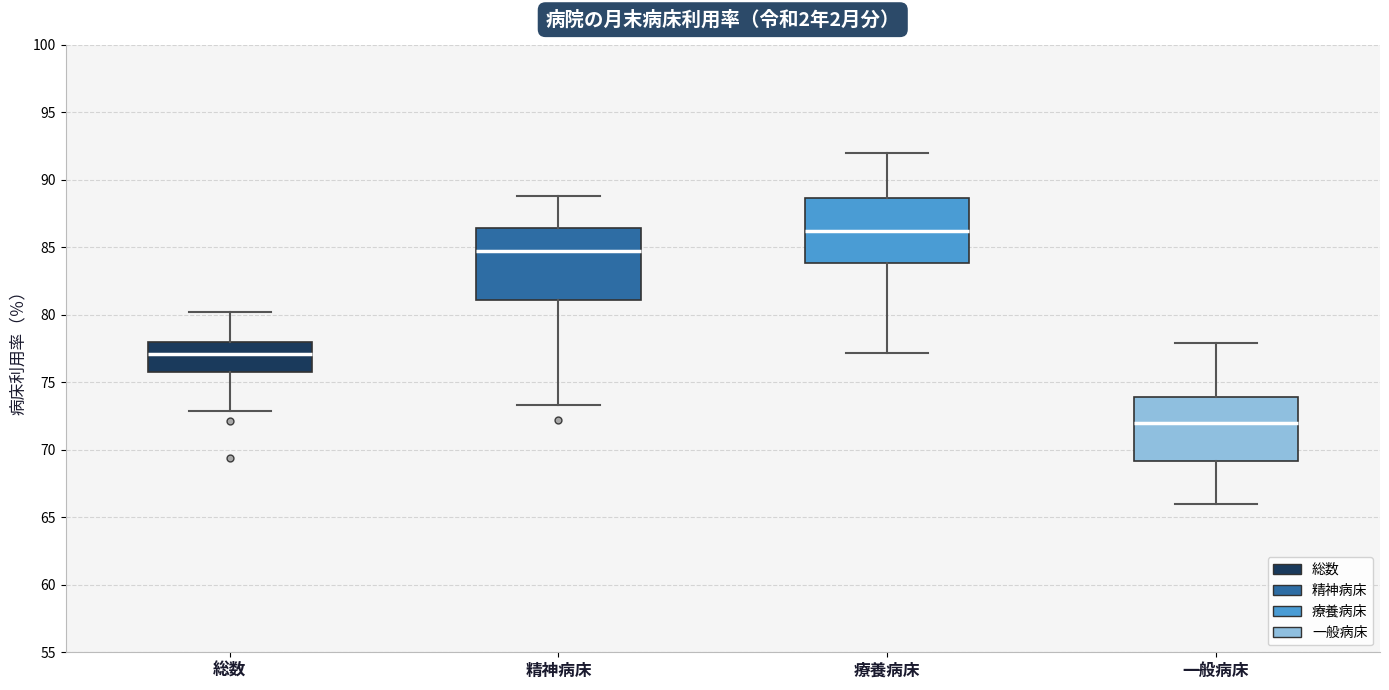

Which box has the lowest median line?

一般病床